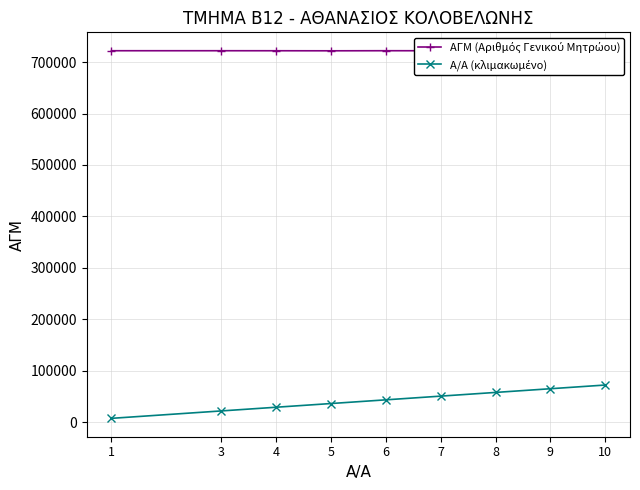

At which label is Α/Α (κλιμακωμένο) closest to 39600?

5